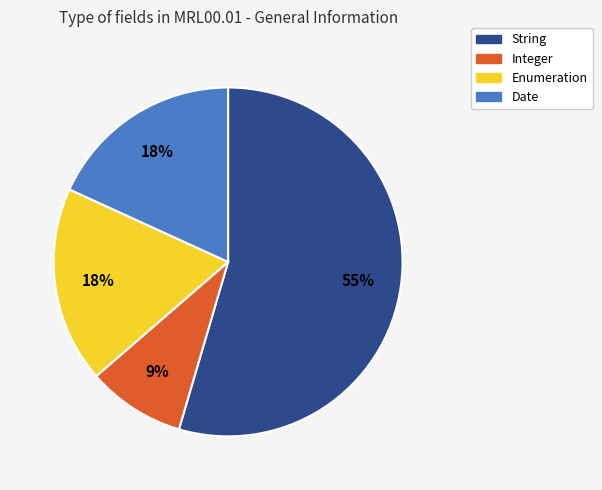

What percentage is the Date slice, to the nearest percent?

18%